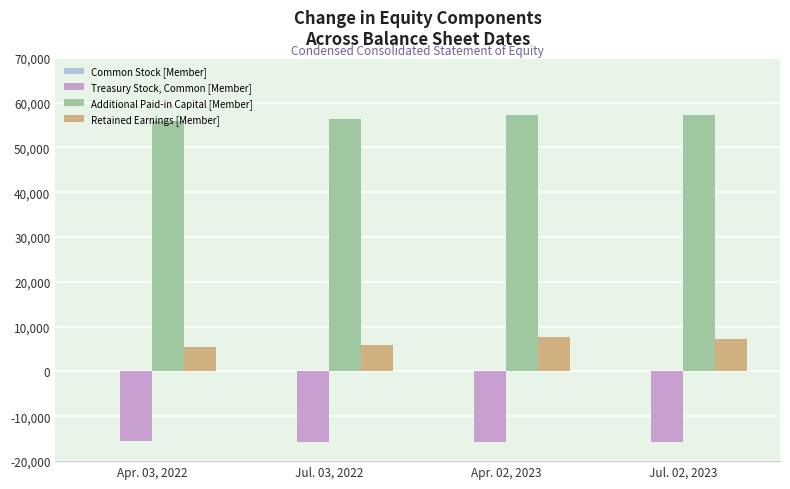

What is the sum of all Treasury Stock, Common [Member] values?

-63032